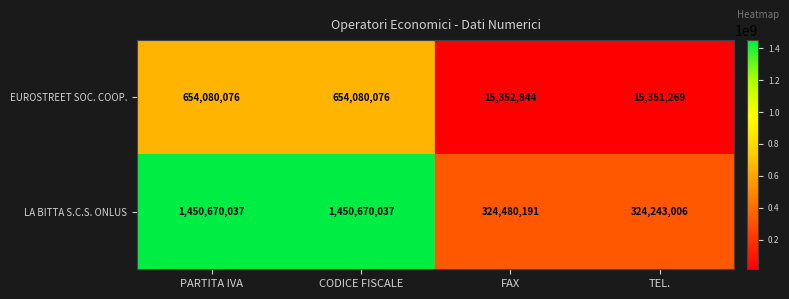

Reading left to right, extract all data points from this chart.

EUROSTREET SOC. COOP.: 654080076	654080076	15352844	15351269
LA BITTA S.C.S. ONLUS: 1450670037	1450670037	324480191	324243006